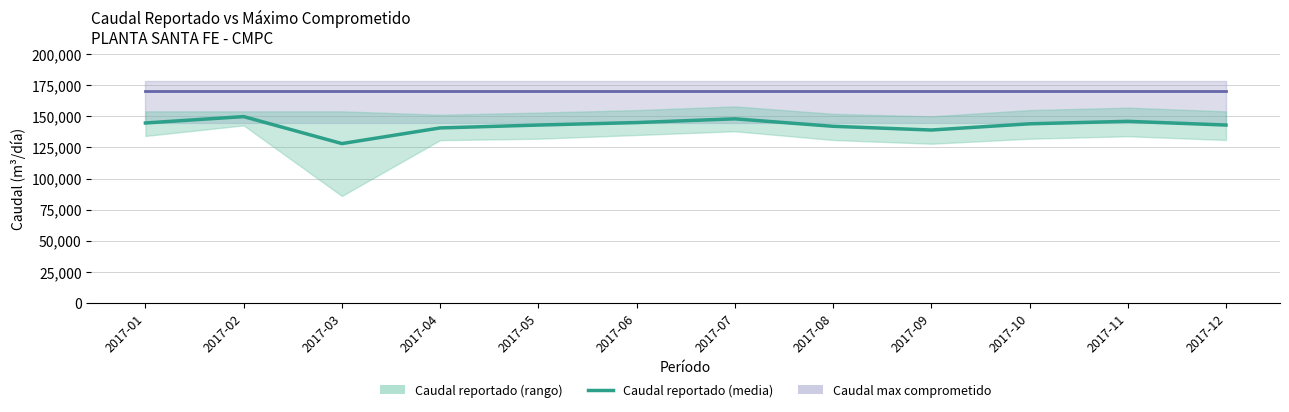

Reading right to left, list all the values displayed in this chart.

143000	146000	144000	139000	142000	148000	145000	143000	140695	128095	149804	144666